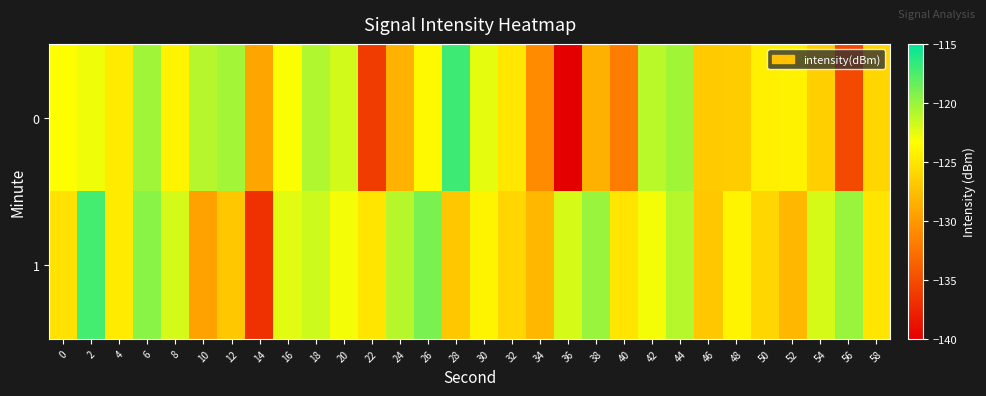

Reading right to left, what are all the values shown in this chart?

0: 58=-126.0	56=-135.2	54=-126.5	52=-124.1	50=-124.4	48=-126.7	46=-126.7	44=-120.3	42=-121.1	40=-131.8	38=-128.4	36=-140.0	34=-130.9	32=-124.9	30=-122.5	28=-117.0	26=-123.7	24=-128.3	22=-136.0	20=-121.9	18=-120.8	16=-123.3	14=-129.2	12=-120.4	10=-120.9	8=-124.0	6=-120.2	4=-124.7	2=-122.8	0=-123.3
1: 58=-125.0	56=-120.0	54=-122.0	52=-128.0	50=-126.0	48=-124.0	46=-127.0	44=-121.0	42=-123.0	40=-125.0	38=-120.0	36=-122.0	34=-128.0	32=-126.0	30=-124.0	28=-127.0	26=-119.0	24=-121.0	22=-125.0	20=-123.0	18=-121.7	16=-122.4	14=-136.8	12=-127.0	10=-129.4	8=-121.9	6=-119.5	4=-124.6	2=-117.3	0=-125.2